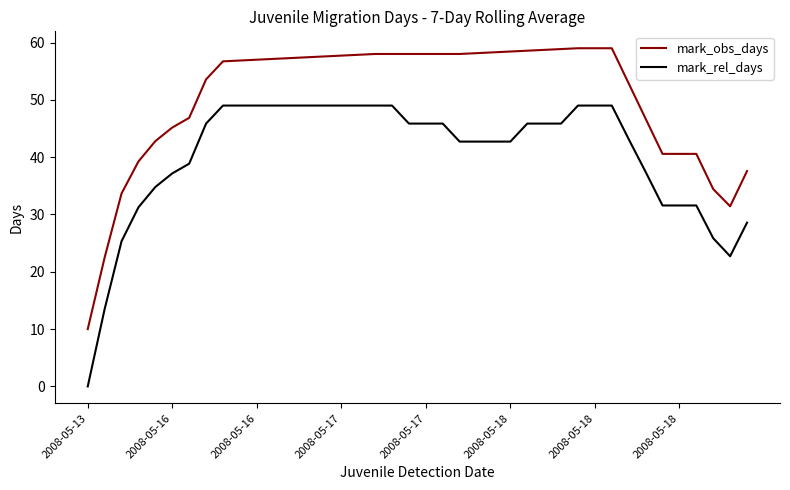

List the series in order of their peak value, lowest first.

mark_rel_days, mark_obs_days